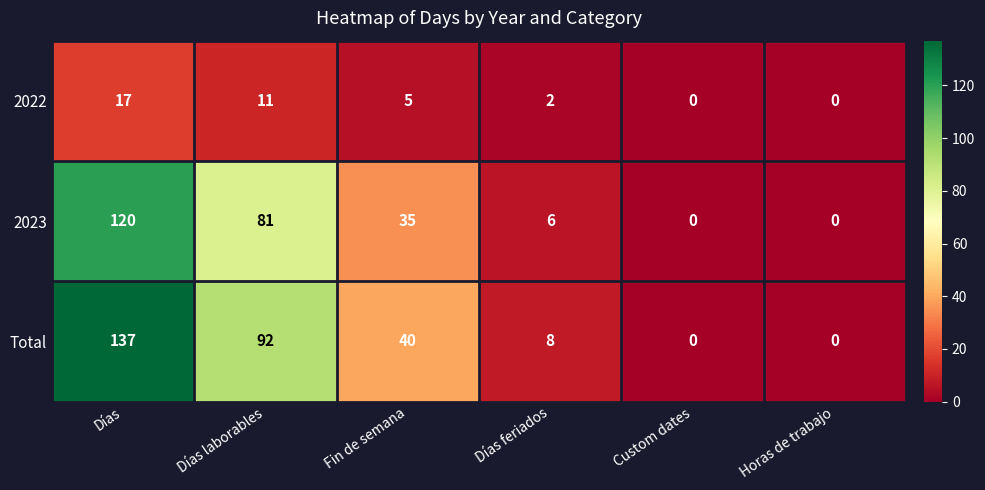

Reading right to left, extract all data points from this chart.

2022: 0	0	2	5	11	17
2023: 0	0	6	35	81	120
Total: 0	0	8	40	92	137